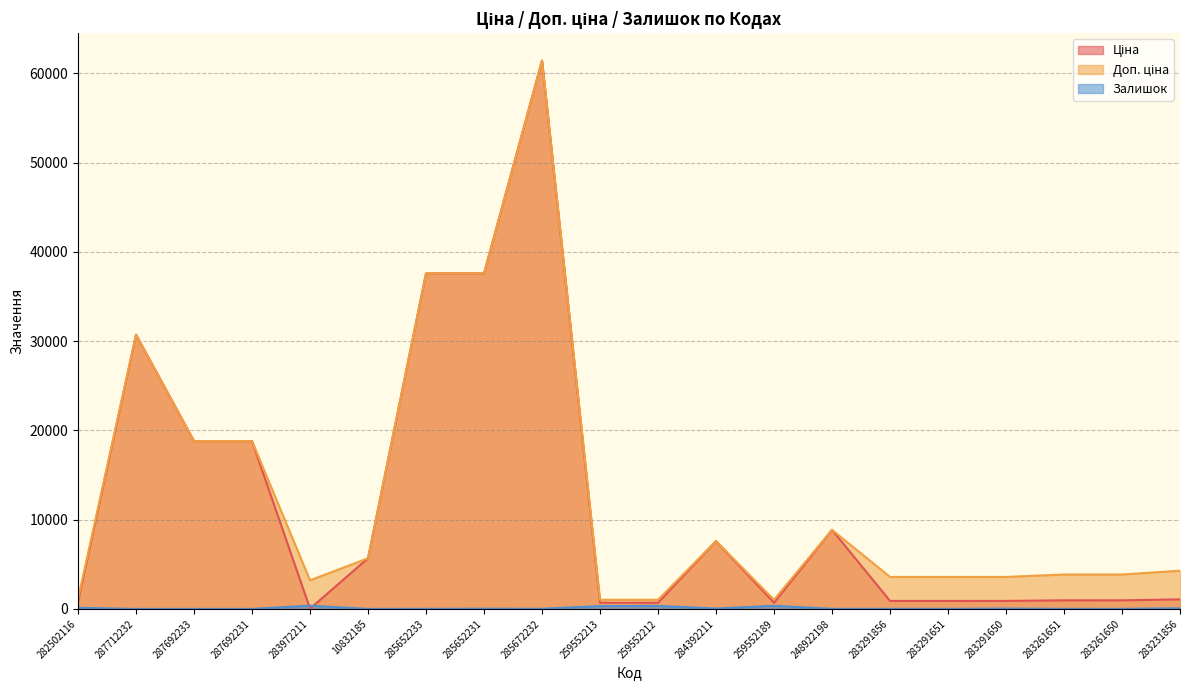

At which label does Залишок first exceed 16?

282502116